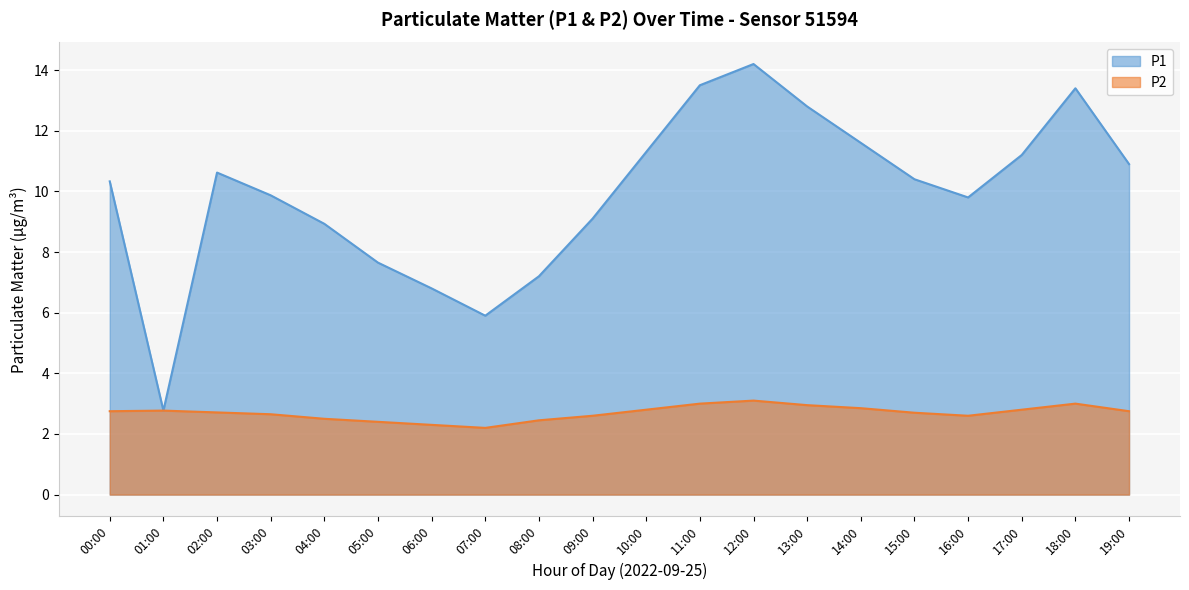

True or false: the data shows 2.6 at 09:00.

True